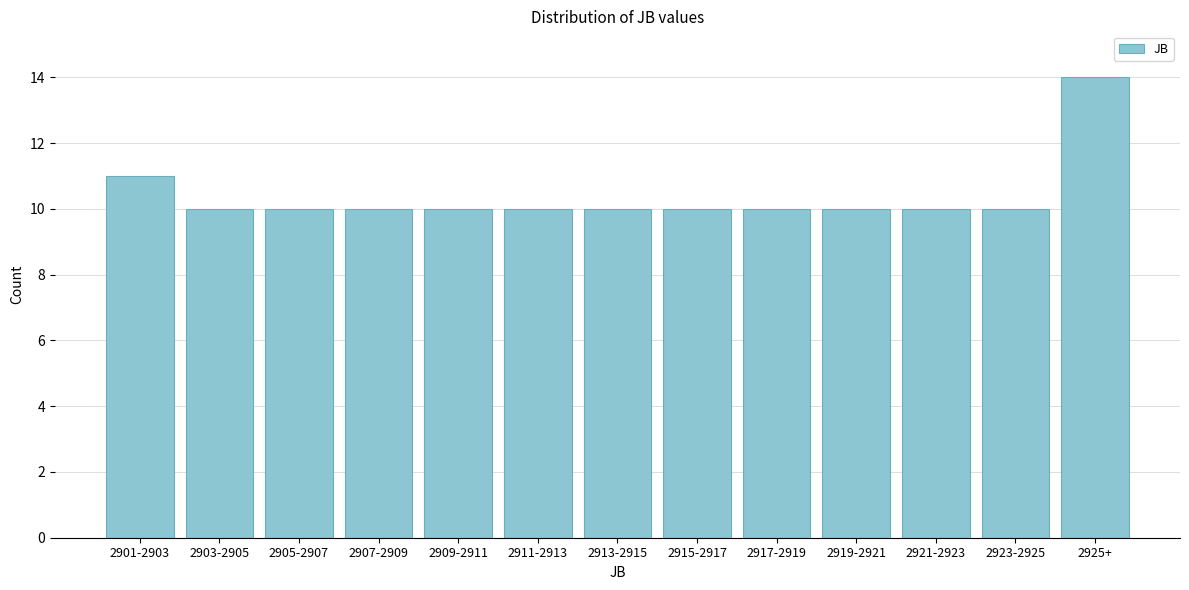

Reading left to right, what are all the values shown in this chart?

11	10	10	10	10	10	10	10	10	10	10	10	14